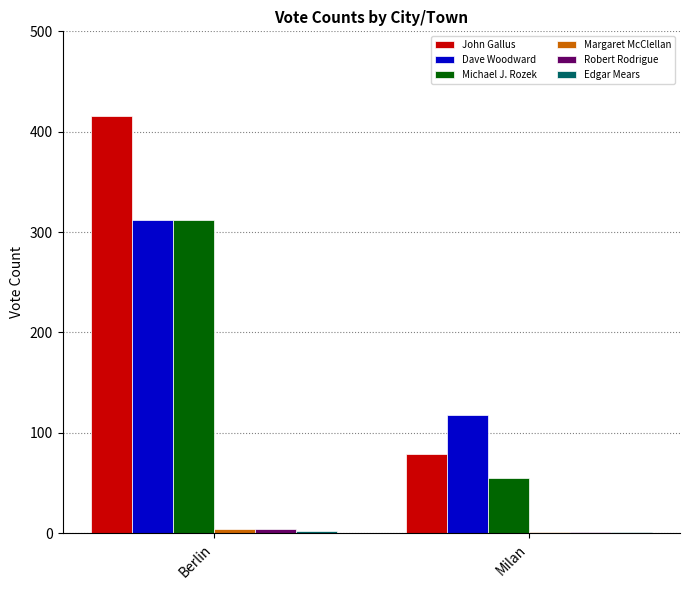

True or false: Dave Woodward has a value of 118 at Milan.

True